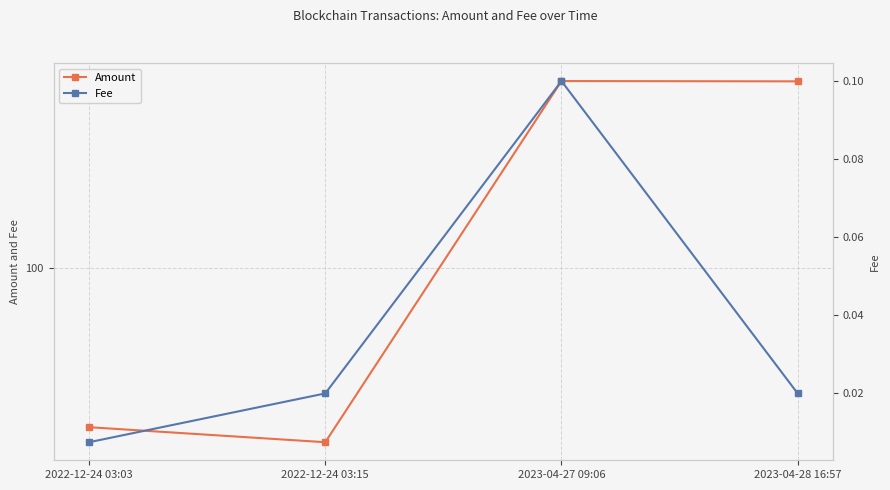

The value of Amount at 2023-04-28 16:57 is 112.7. True or false?

True